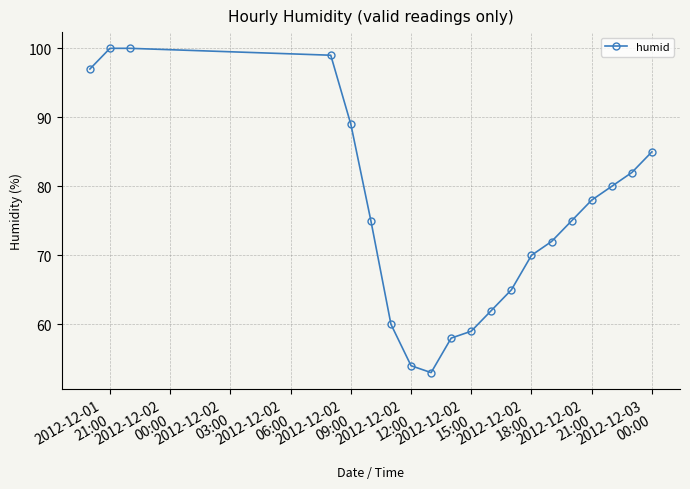

What is the maximum value shown in the chart?

100